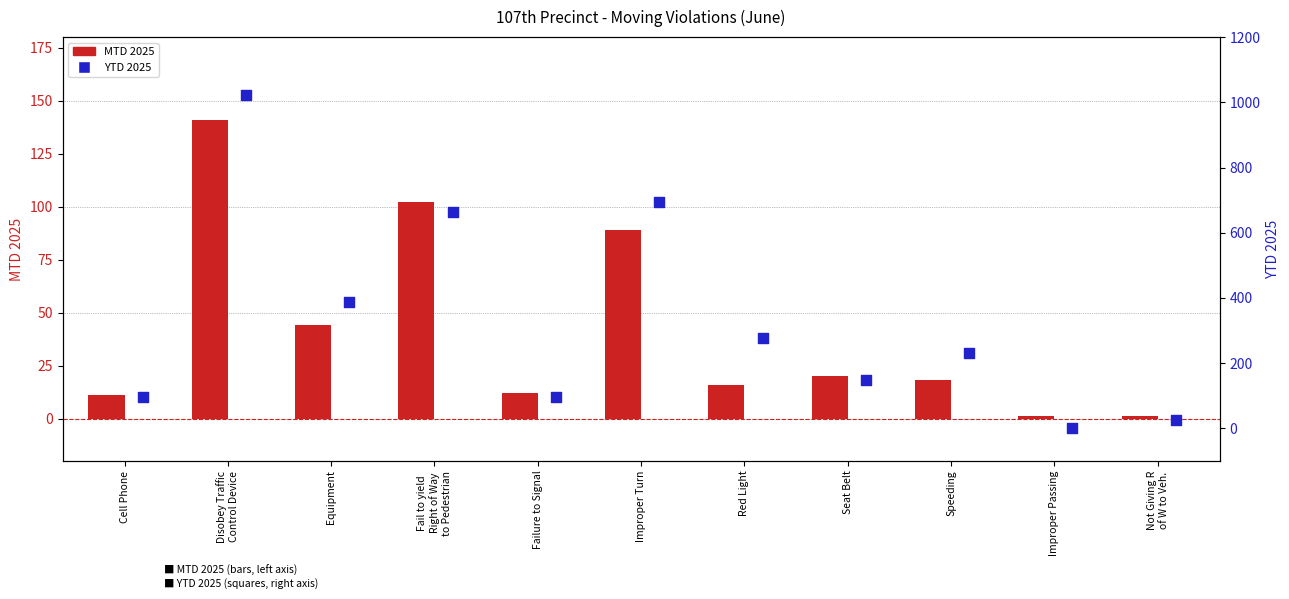

At which category is the sum across all series the highest?

Disobey Traffic
Control Device